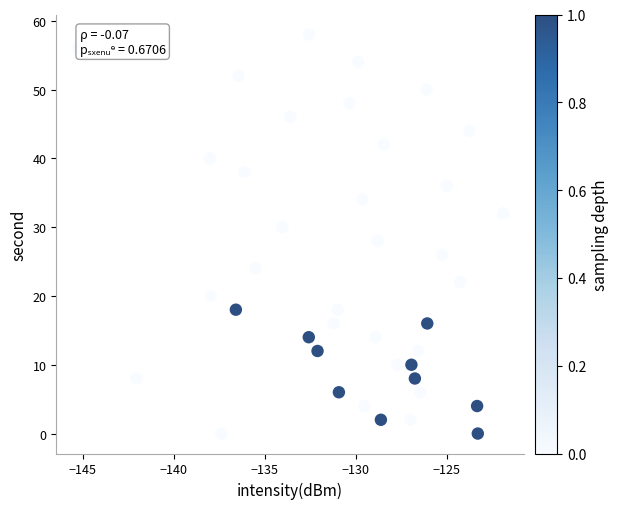

What is the range of Y values (max minus min)?

58